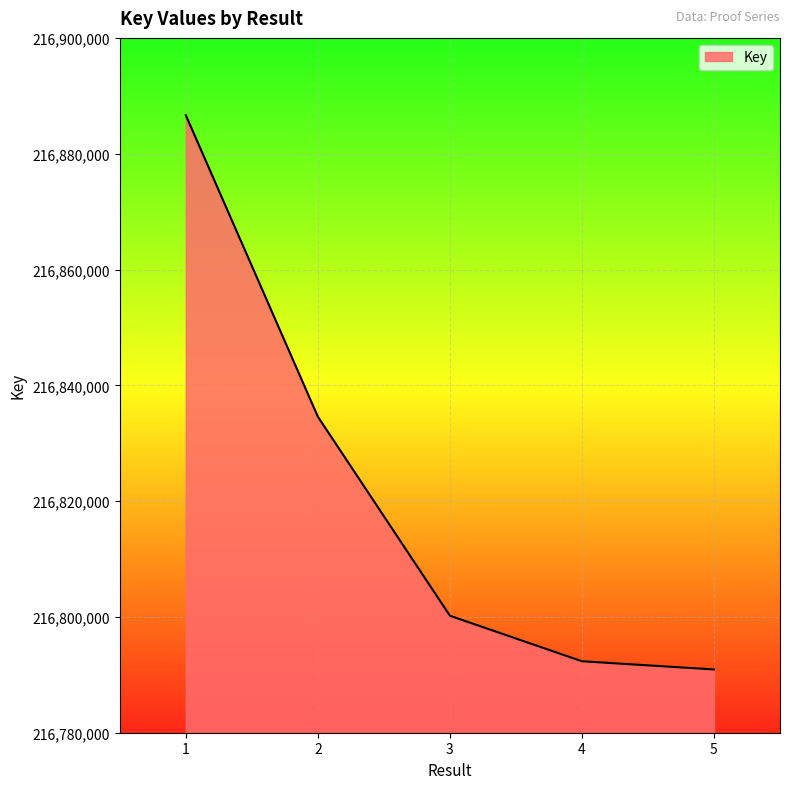

How many lines are shown in the chart?

1